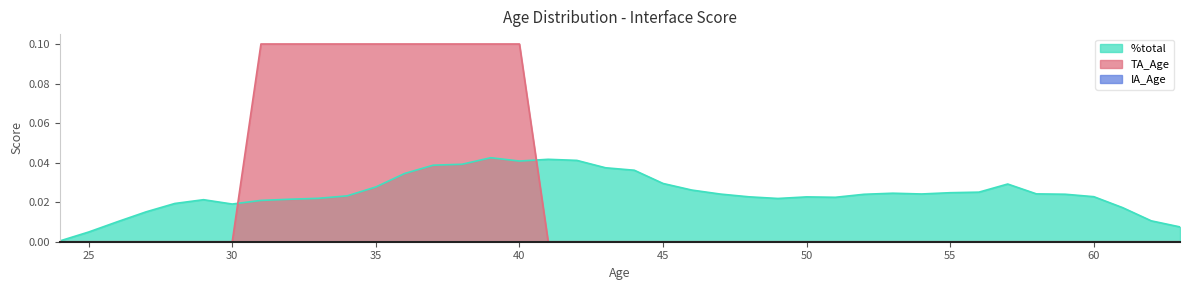

Does the chart have visible grid lines?

No